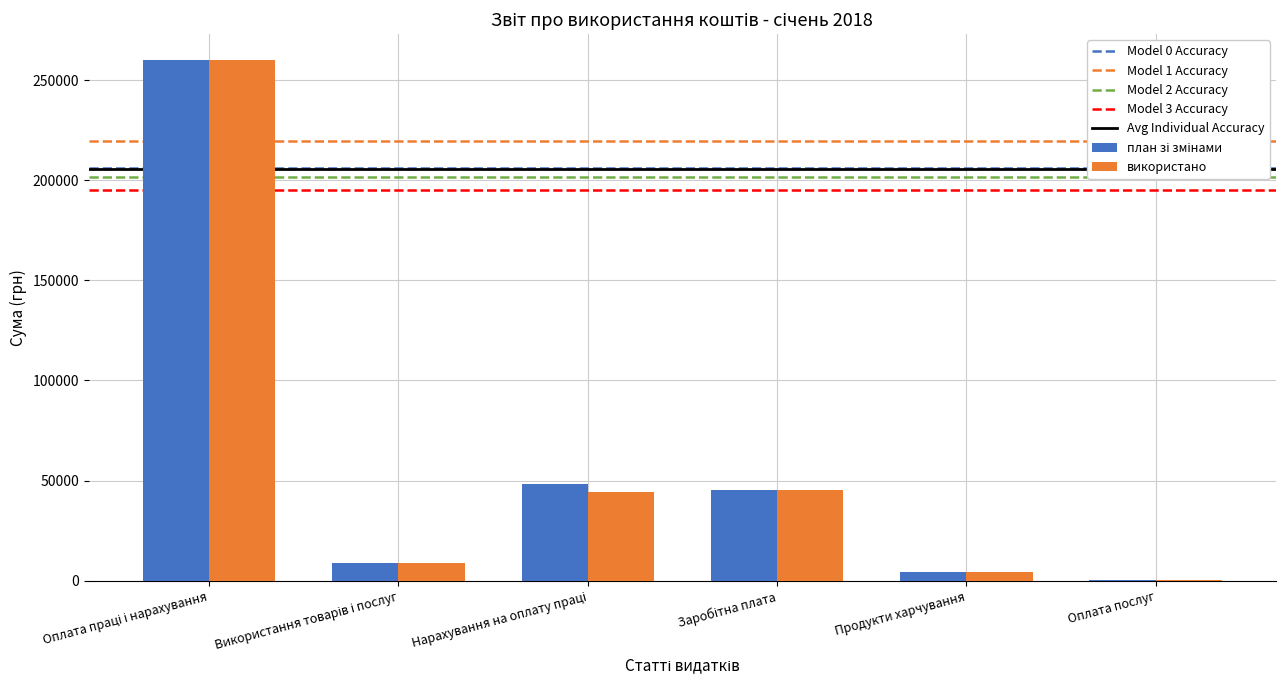

What is the sum of all використано values?

362937